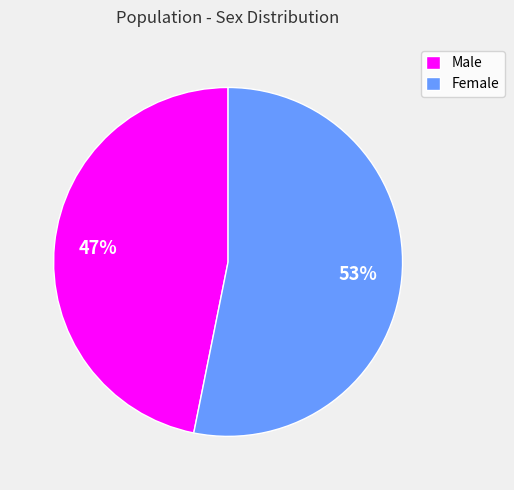

Which category has the smallest portion of the pie?

Male